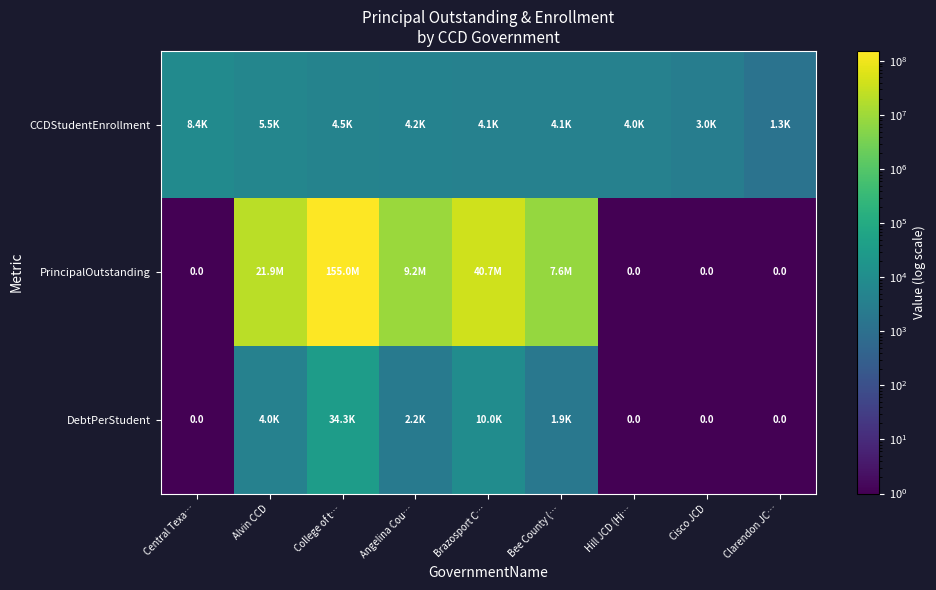

Which has a higher value, College of t… or Cisco JCD?

College of t…